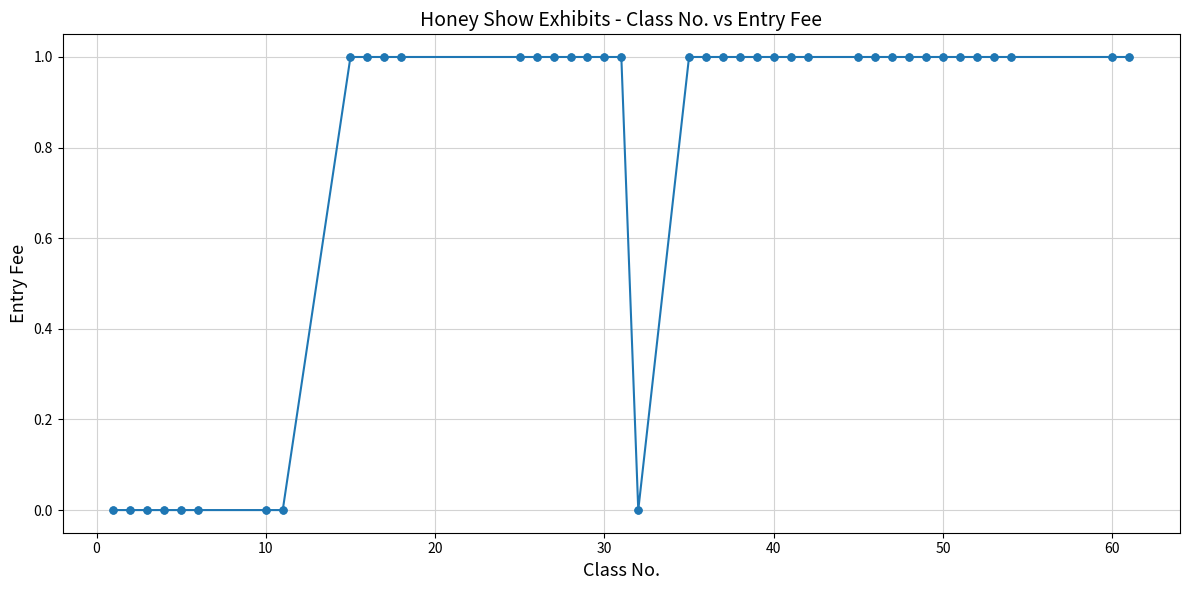

What is the sum of all values?

31